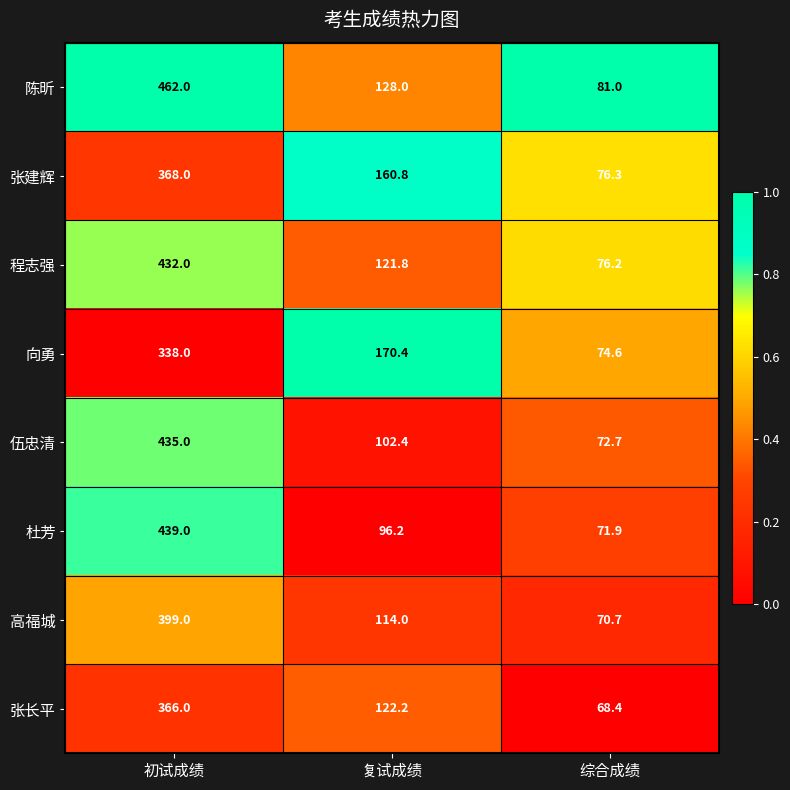

What is the sum of all 伍忠清 values?

610.1